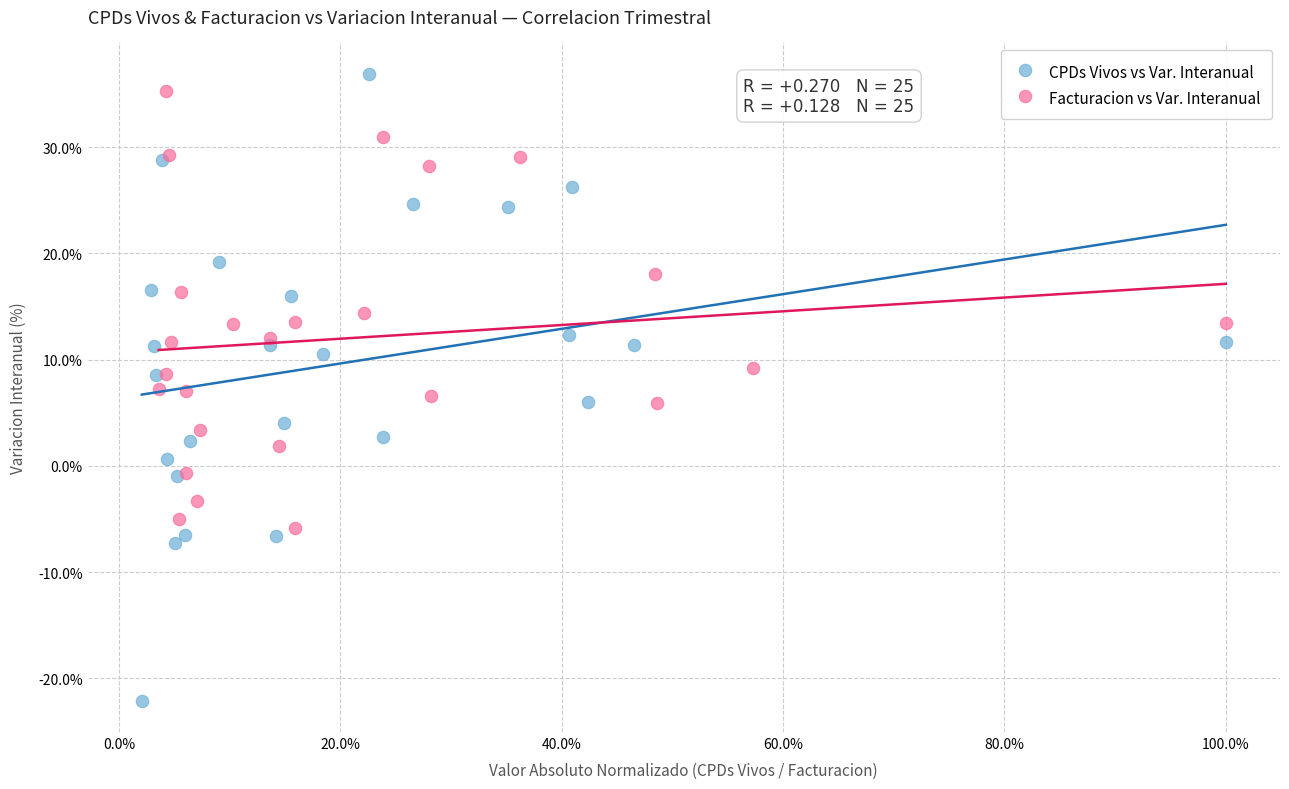

Which series reaches the minimum Y coordinate?

CPDs Vivos vs Var. Interanual